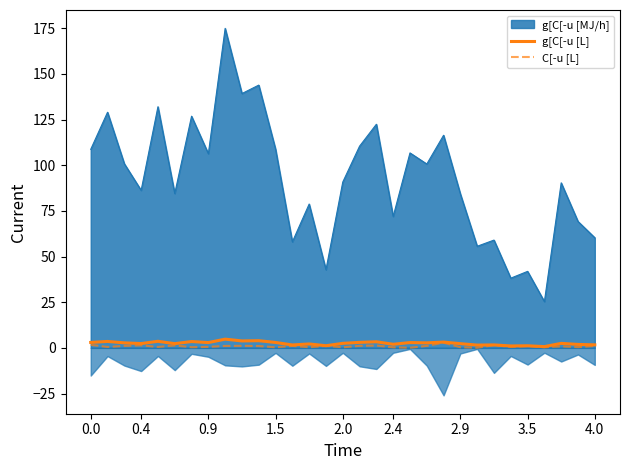

True or false: C[-u [L] and g[C[-u [L] intersect in this chart.

False